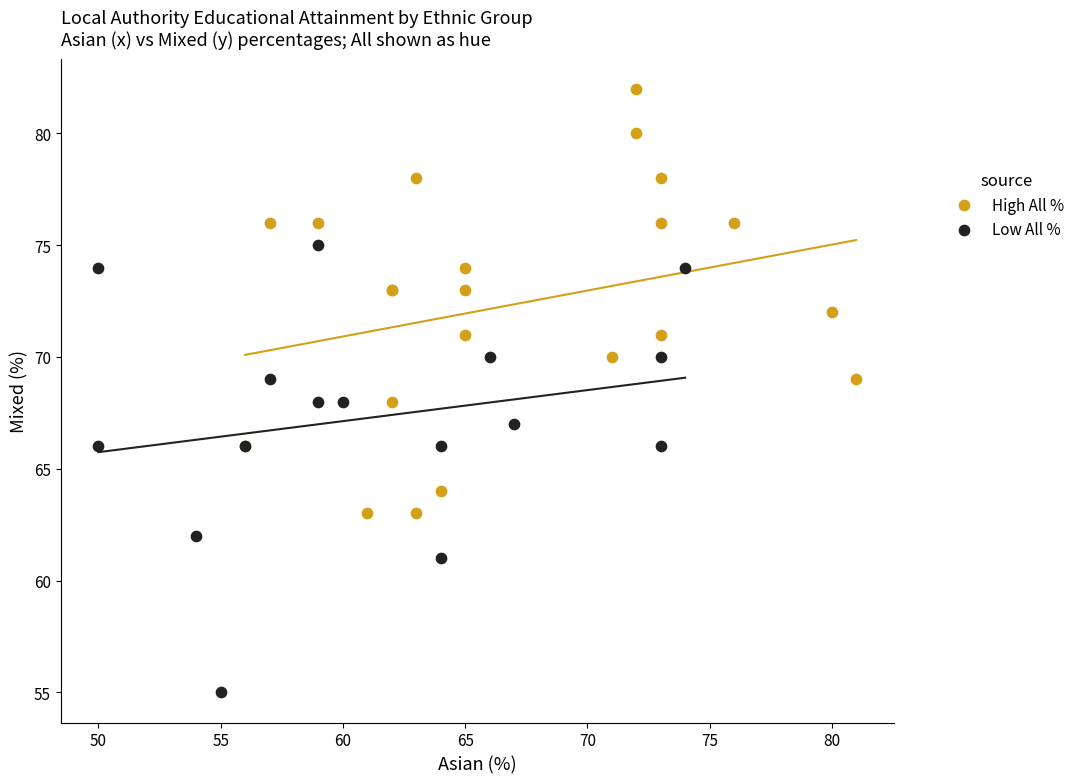

Which series contains the highest Y value?

High All %